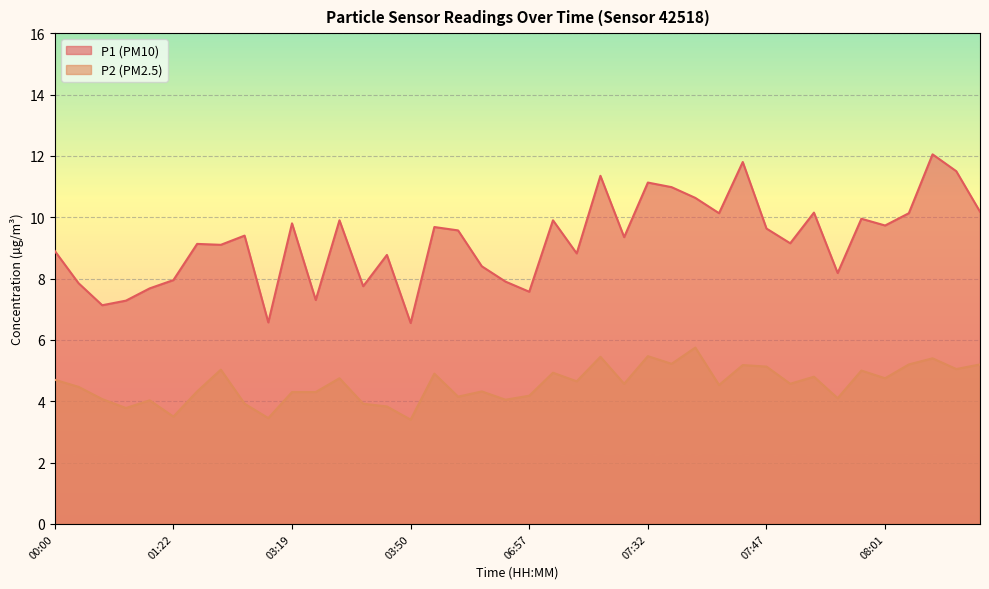

True or false: P2 and P1 intersect in this chart.

False